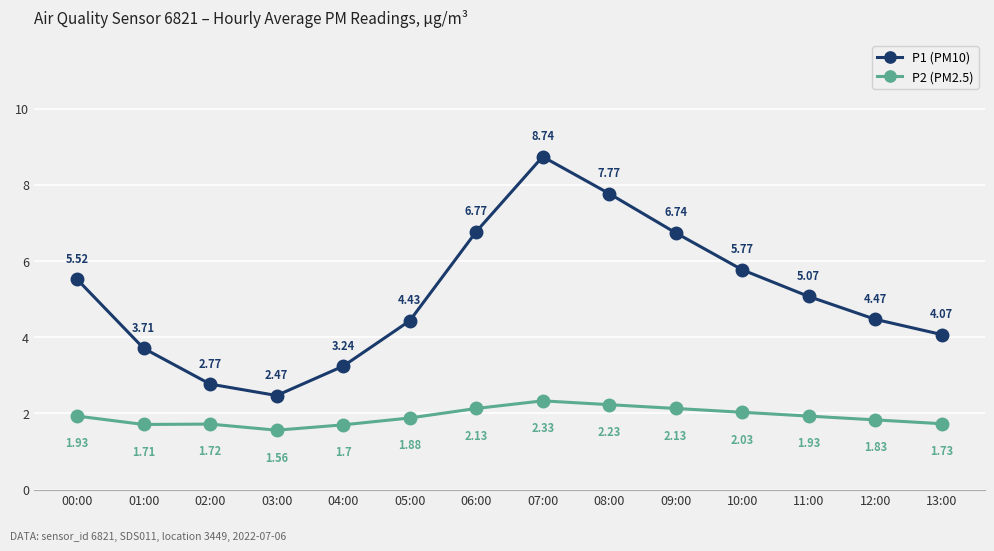

What is the difference between the maximum and minimum values in the P2 (PM2.5) series?

0.8